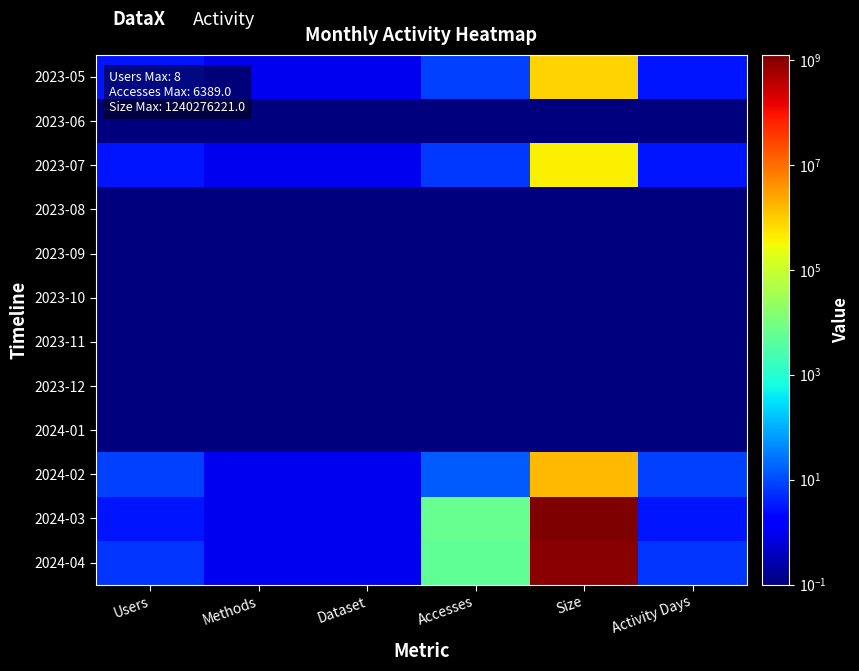

Reading right to left, what are all the values shown in this chart?

2023-05: Activity Days=3.0	Size=855571.0	Accesses=8.0	Dataset=1.0	Methods=1.0	Users=3.0
2023-06: Activity Days=0.1	Size=0.1	Accesses=0.1	Dataset=0.1	Methods=0.1	Users=0.1
2023-07: Activity Days=3.0	Size=408255.0	Accesses=7.0	Dataset=1.0	Methods=1.0	Users=3.0
2023-08: Activity Days=0.1	Size=0.1	Accesses=0.1	Dataset=0.1	Methods=0.1	Users=0.1
2023-09: Activity Days=0.1	Size=0.1	Accesses=0.1	Dataset=0.1	Methods=0.1	Users=0.1
2023-10: Activity Days=0.1	Size=0.1	Accesses=0.1	Dataset=0.1	Methods=0.1	Users=0.1
2023-11: Activity Days=0.1	Size=0.1	Accesses=0.1	Dataset=0.1	Methods=0.1	Users=0.1
2023-12: Activity Days=0.1	Size=0.1	Accesses=0.1	Dataset=0.1	Methods=0.1	Users=0.1
2024-01: Activity Days=0.1	Size=0.1	Accesses=0.1	Dataset=0.1	Methods=0.1	Users=0.1
2024-02: Activity Days=8.0	Size=1548638.0	Accesses=15.0	Dataset=1.0	Methods=1.0	Users=8.0
2024-03: Activity Days=3.0	Size=1240276221.0	Accesses=6389.0	Dataset=1.0	Methods=1.0	Users=3.0
2024-04: Activity Days=6.0	Size=959881995.0	Accesses=4985.0	Dataset=1.0	Methods=1.0	Users=6.0